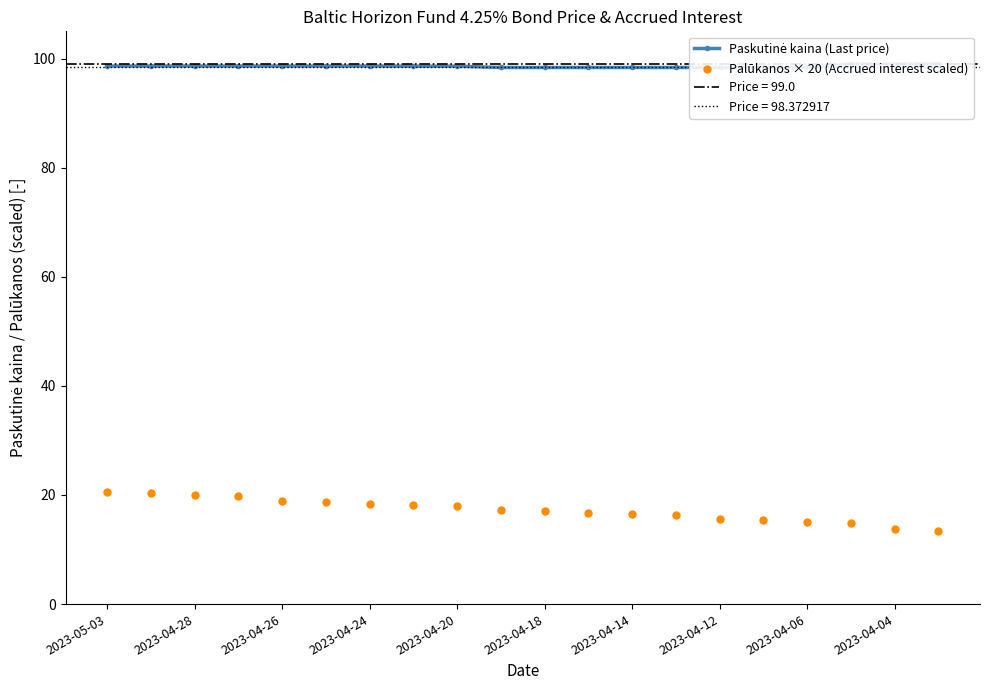

At how many categories does at least one series exceed 44?

20